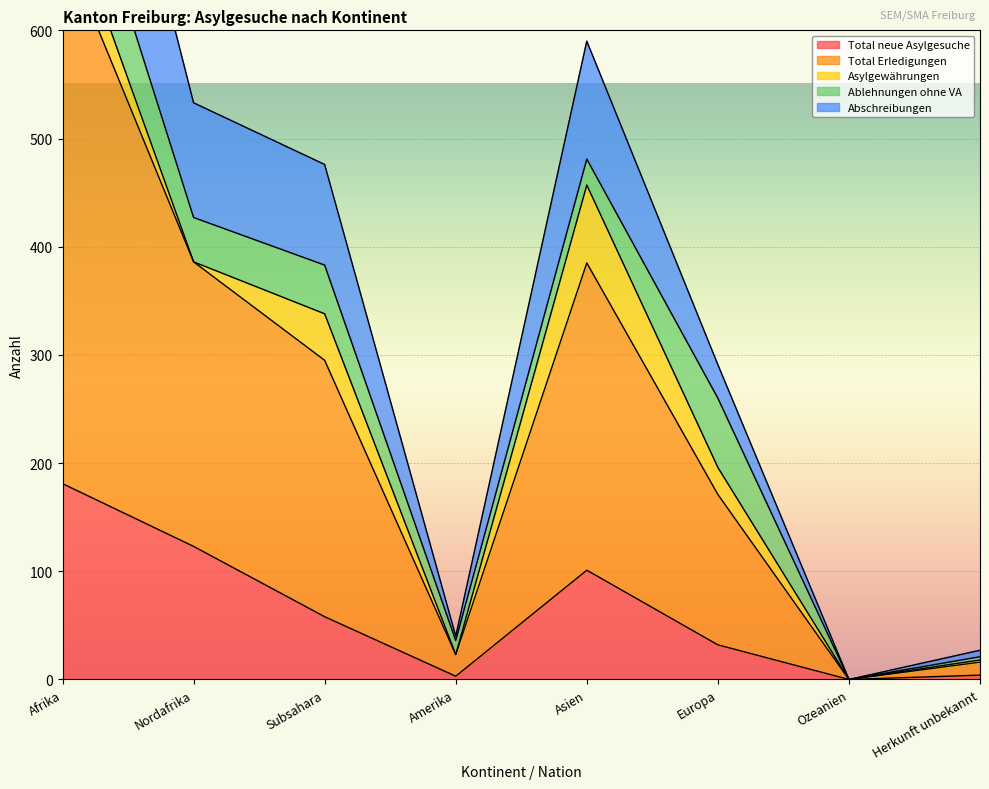

How many interior local valleys does the Total Erledigungen series have?

2